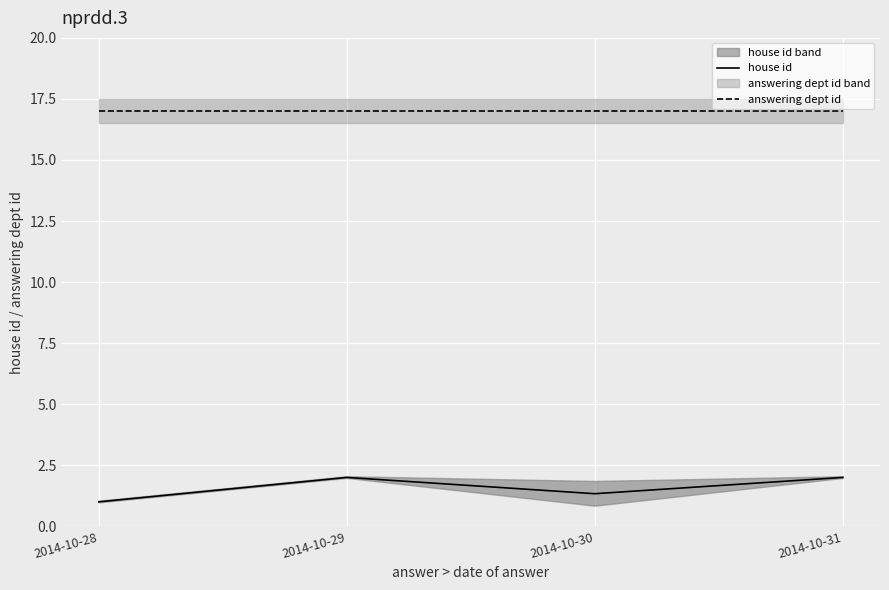

What is the value of the answering dept id point at the 3rd from the left?

17.0